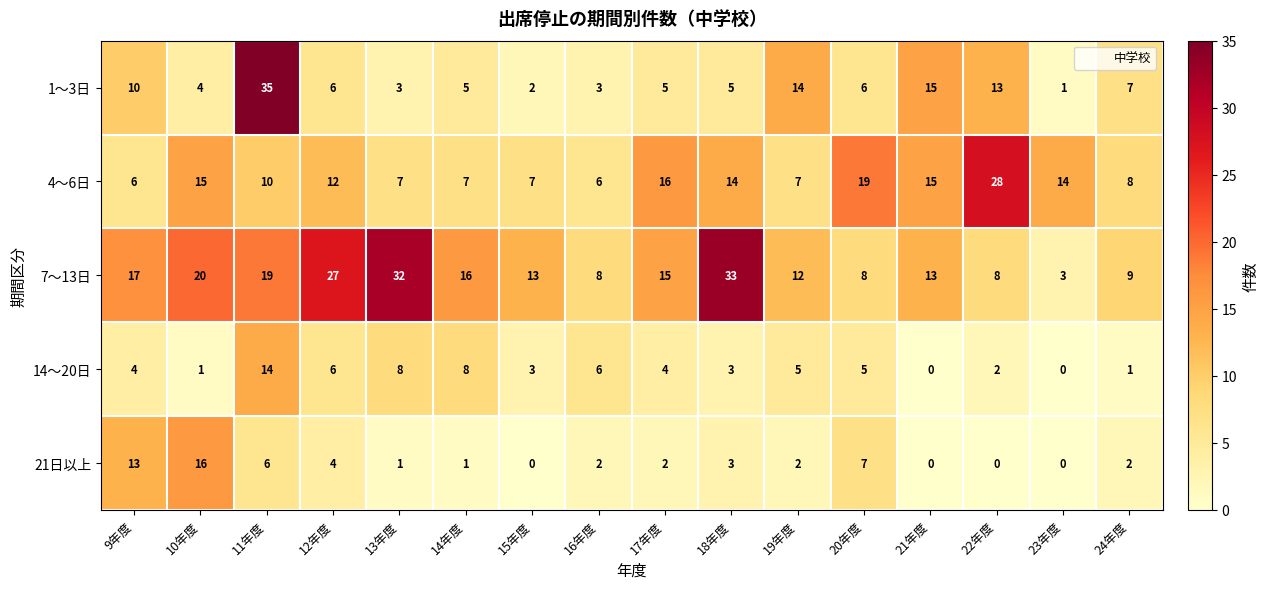

Is the value of 4～6日 at 17年度 greater than the value of 7～13日 at 10年度?

No